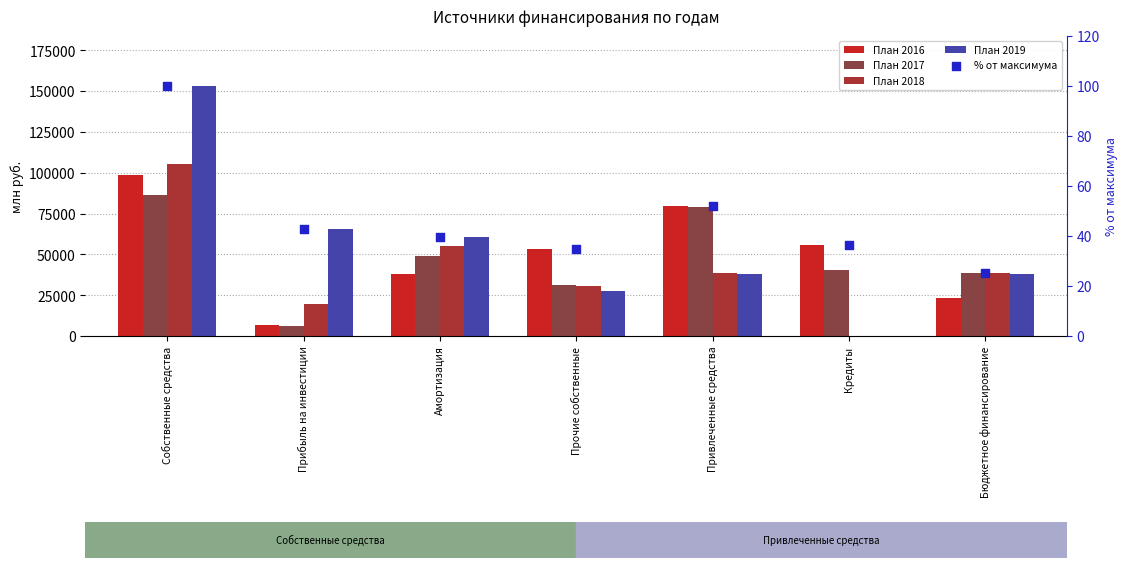

At which category is the sum across all series the highest?

Собственные средства